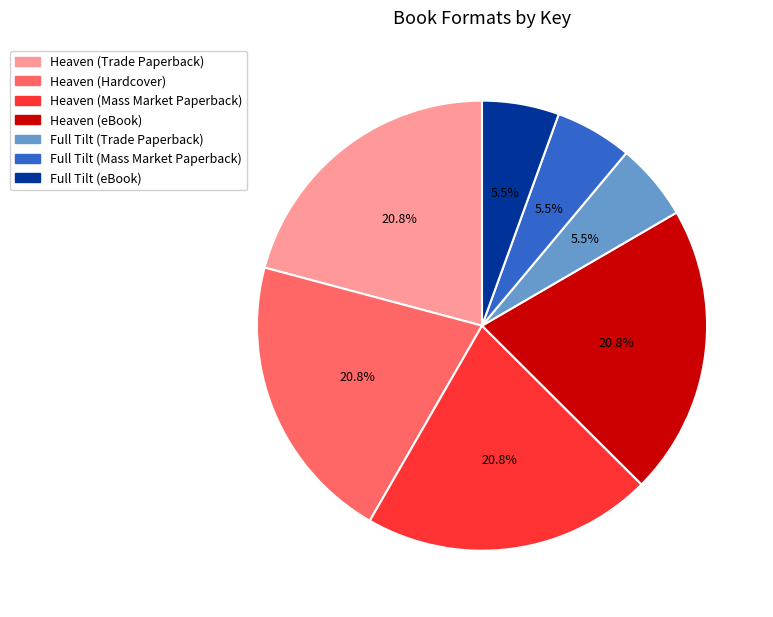

Is there a majority slice in this chart?

No